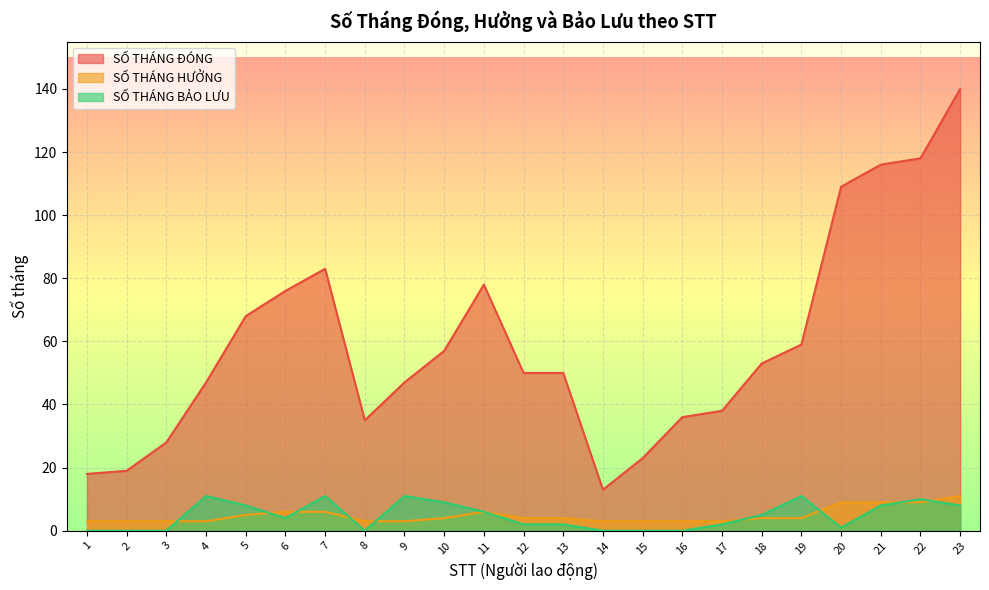

Which has a higher value, 1 or 22?

22